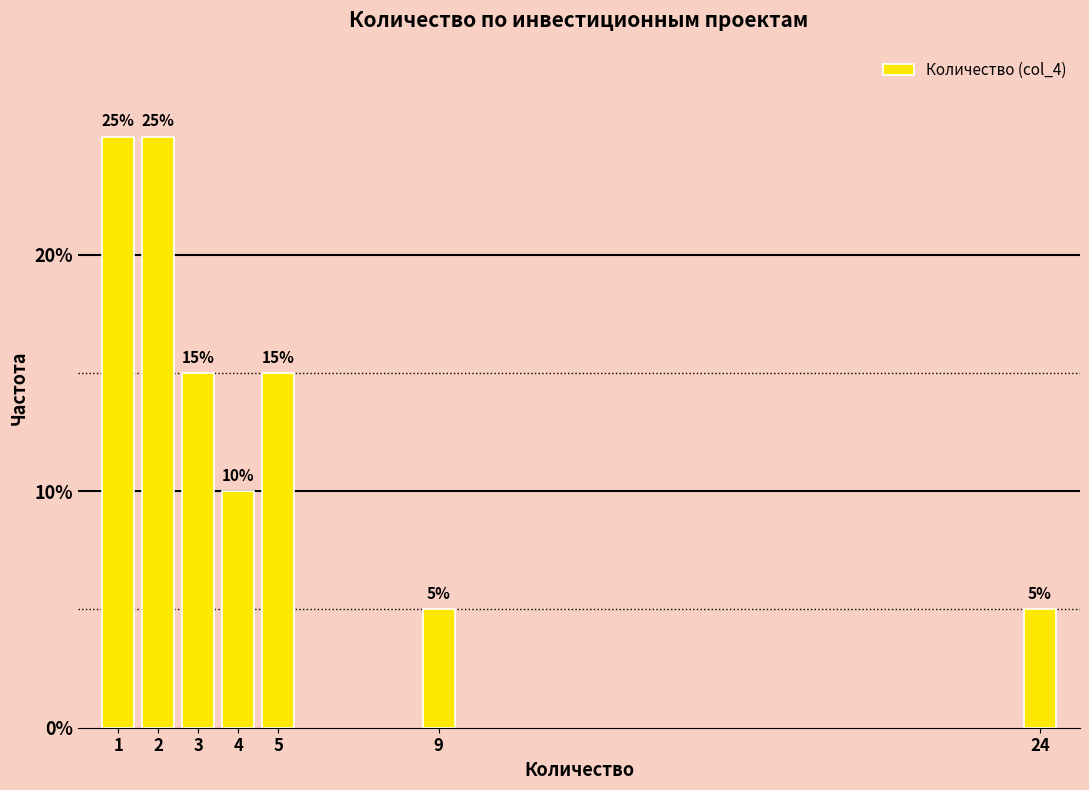

Reading right to left, list all the values displayed in this chart.

24=5	9=5	5=15	4=10	3=15	2=25	1=25